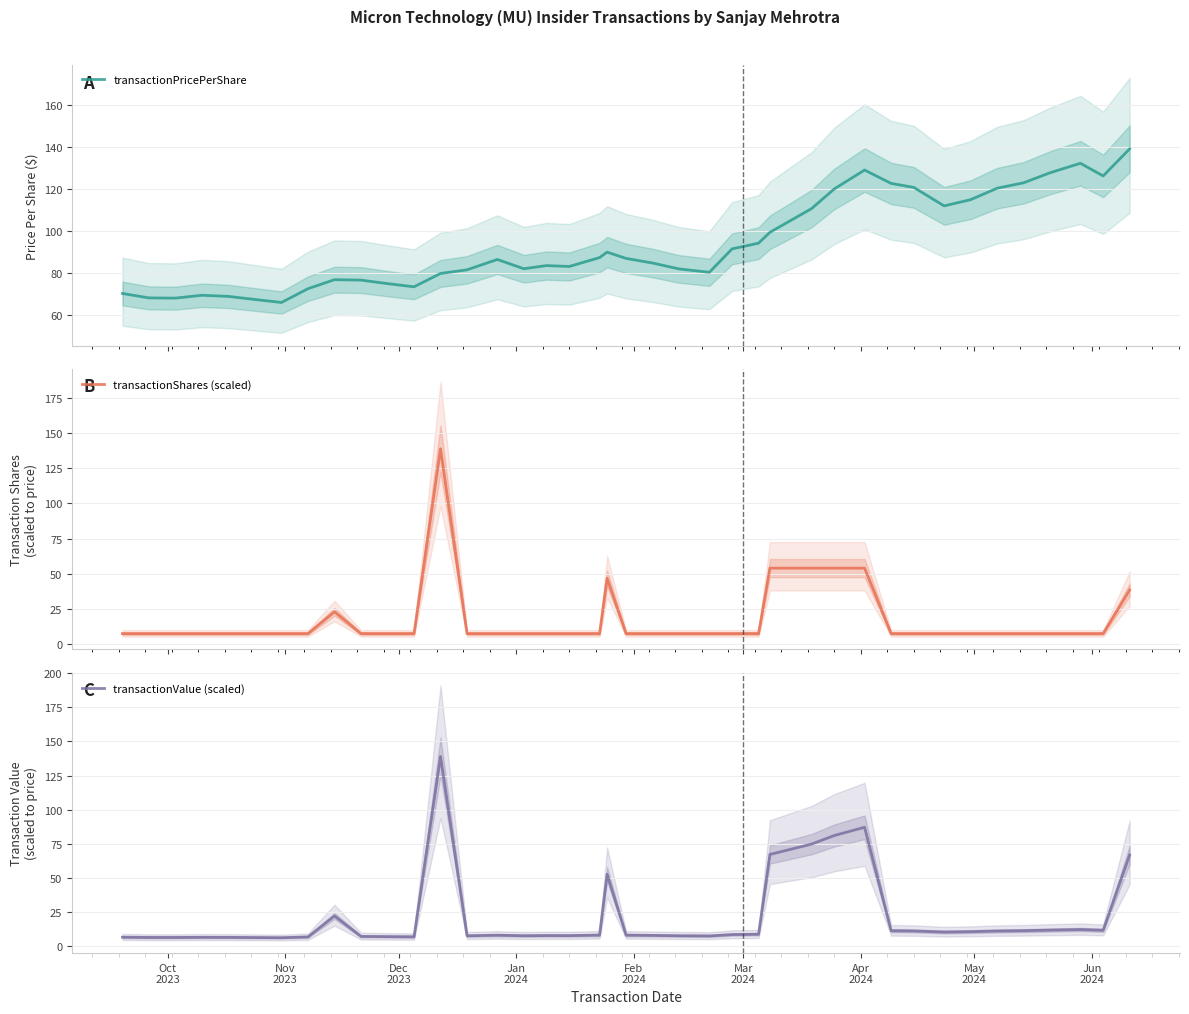

Which series has the largest total across all categories?

transactionPricePerShare